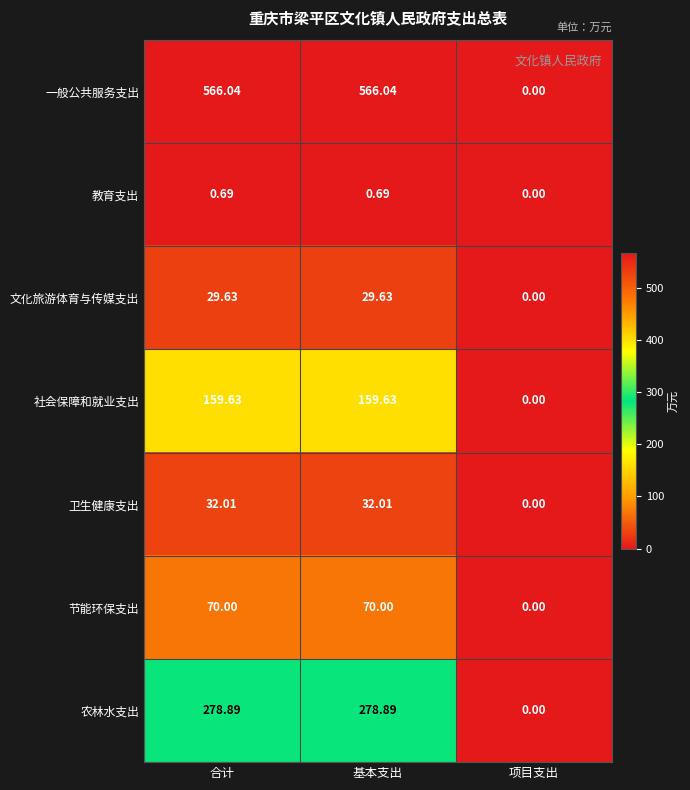

Is the value of 教育支出 at 项目支出 greater than the value of 文化旅游体育与传媒支出 at 基本支出?

No